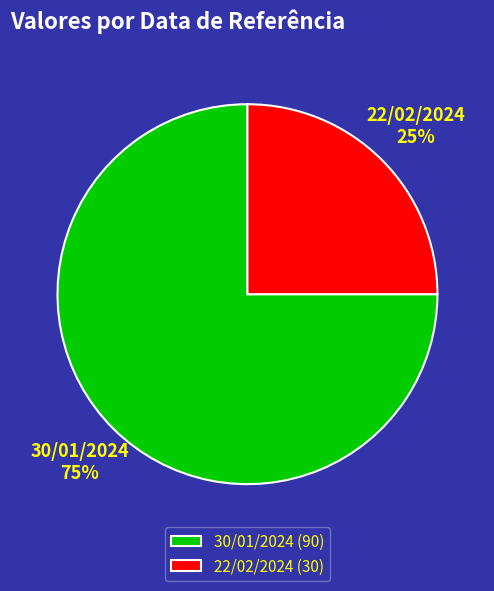

Is there any slice that represents more than half of the pie?

Yes